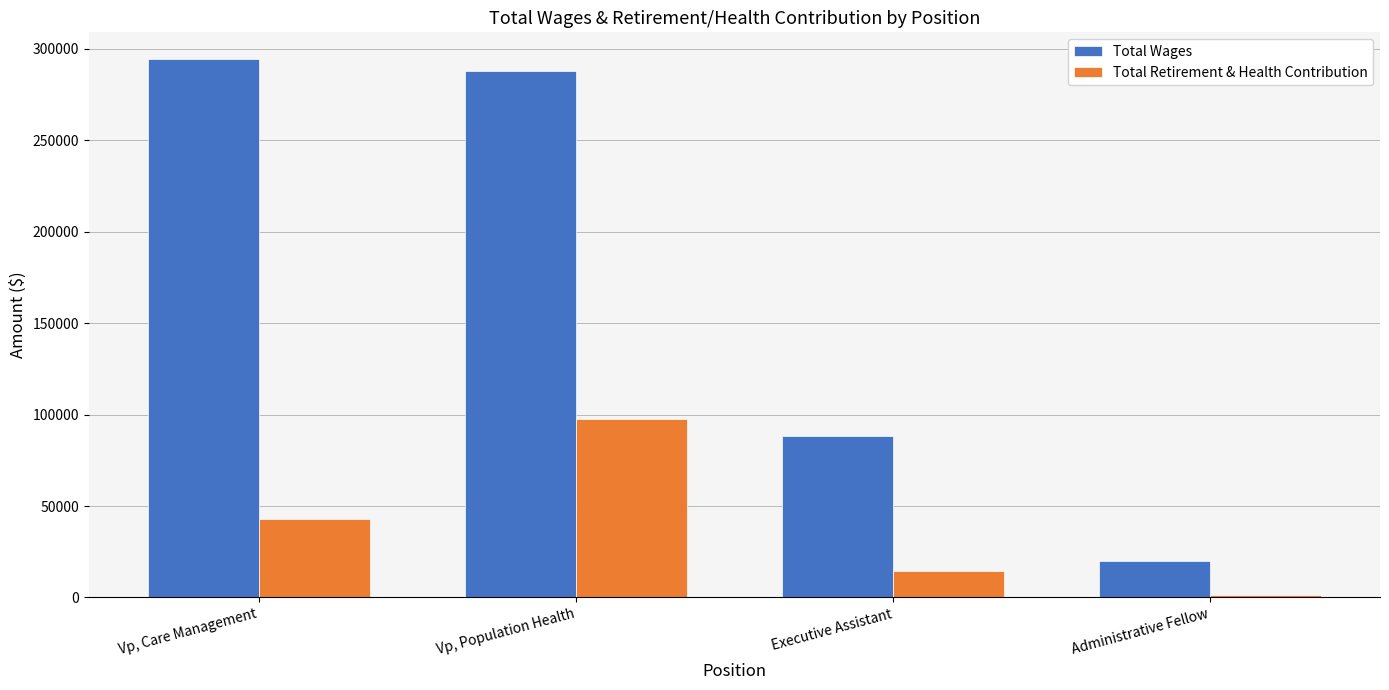

What position from the left is Administrative Fellow?

4